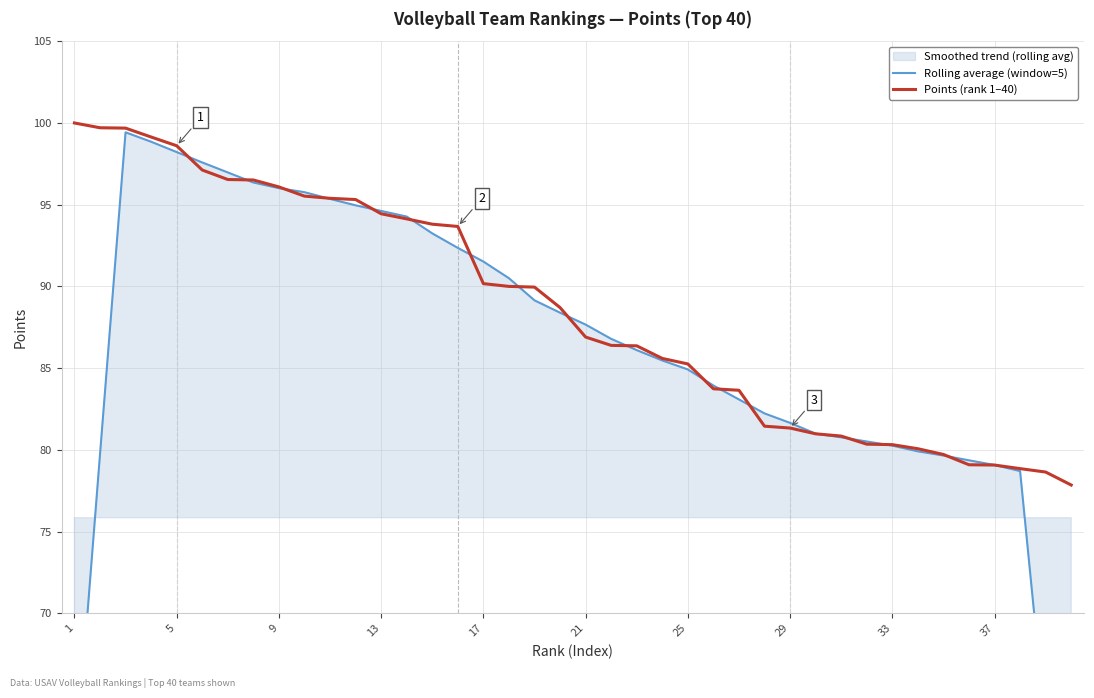

The Points (rank 1–40) series shows 61.1 at 9. True or false?

False